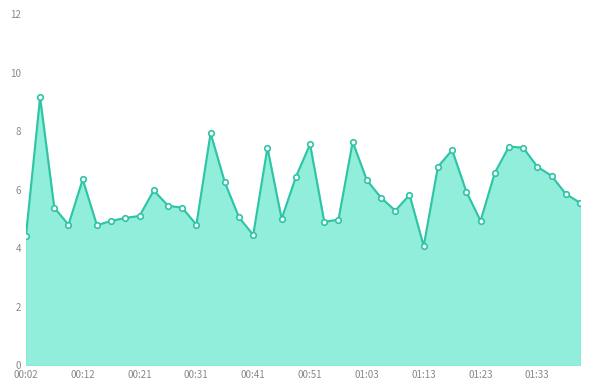

Count the number of categories in the chart.

40